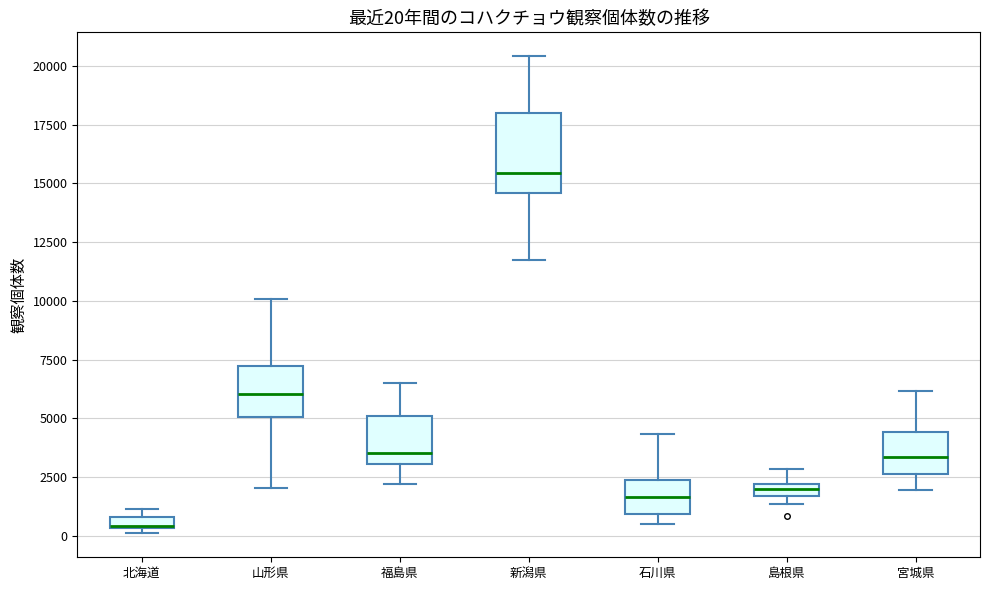

Comparing the boxes themselves (not the whiskers), which one is the tallest?

新潟県